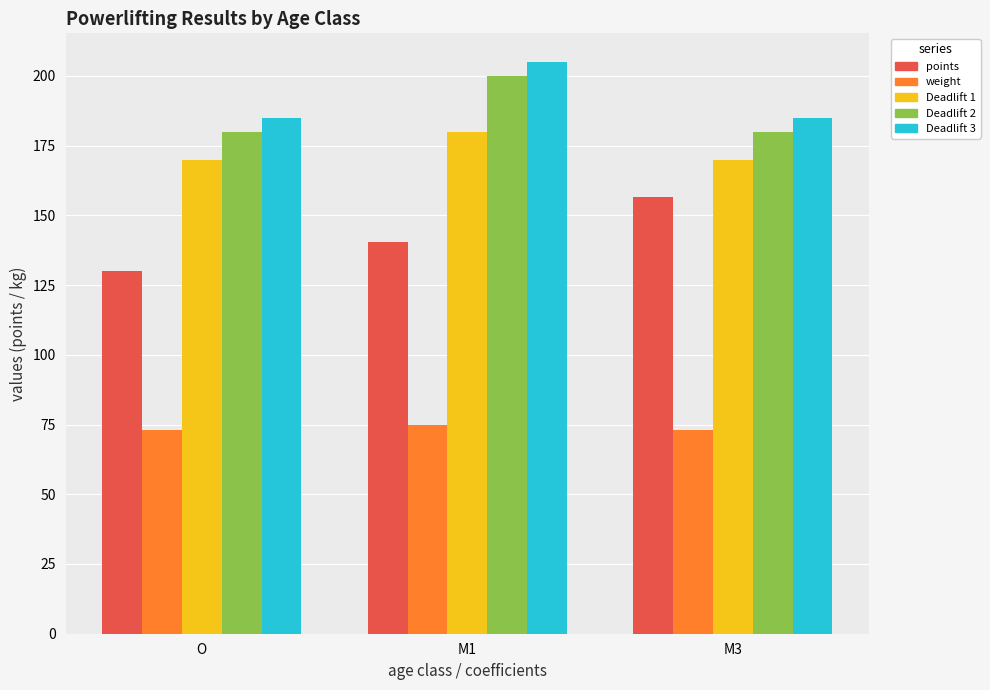

Reading left to right, list all the values displayed in this chart.

points: 130.0	140.5	156.5
weight: 73.0	75.0	73.0
Deadlift 1: 170.0	180.0	170.0
Deadlift 2: 180.0	200.0	180.0
Deadlift 3: 185.0	205.0	185.0